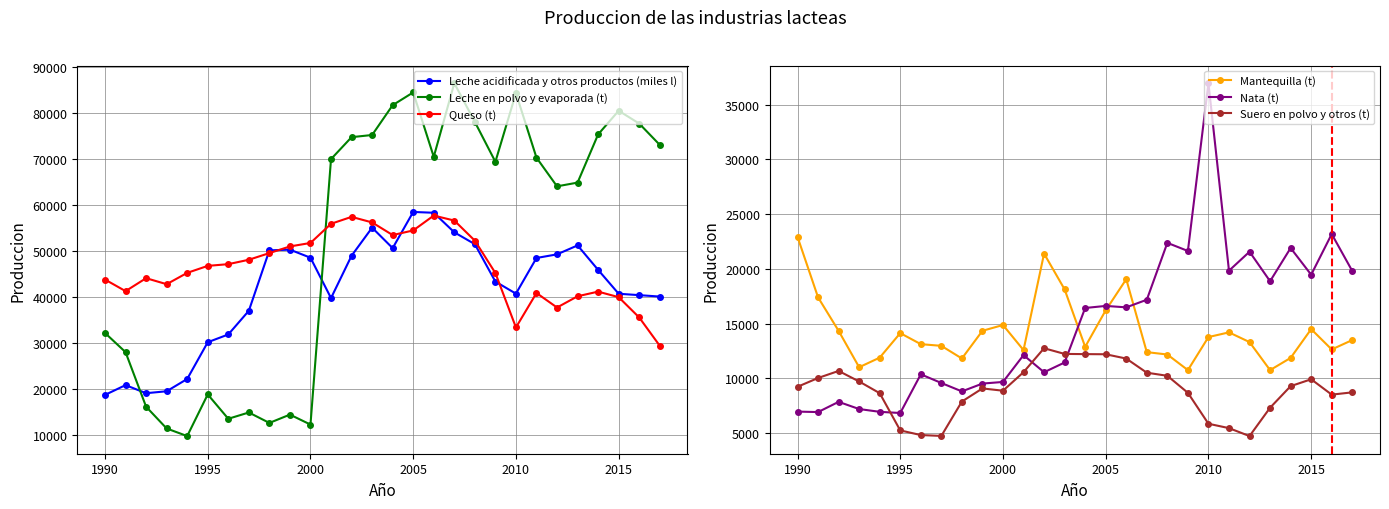

True or false: Nata (t) and Mantequilla (t) cross at least once.

True